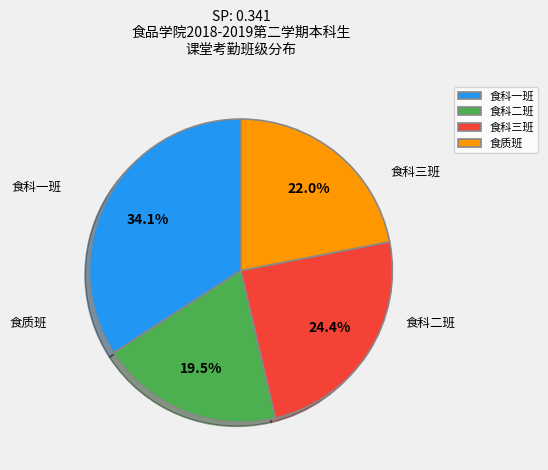

To the nearest percent, what is the difference between the largest and smallest slice percentages?

15%